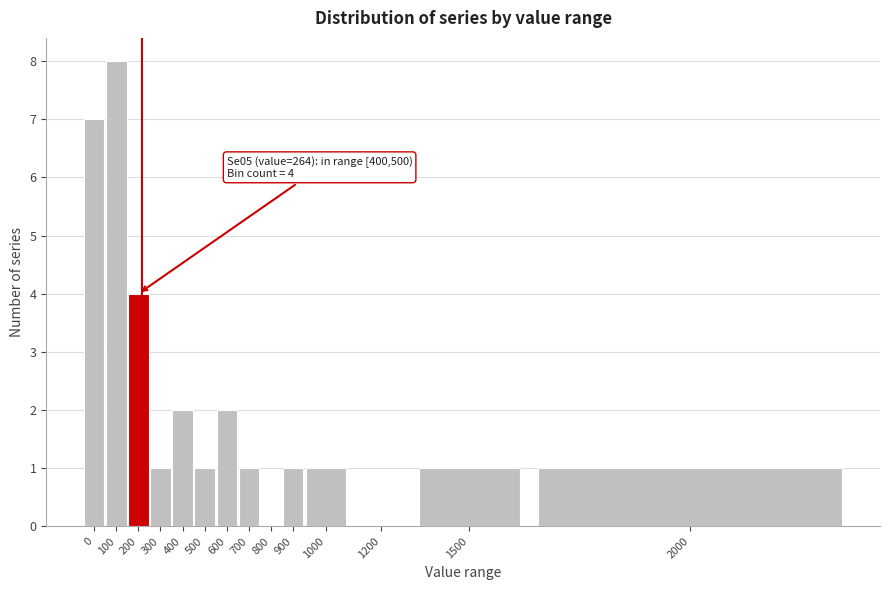

Reading left to right, what are all the values shown in this chart?

0=7	100=8	200=4	300=1	400=2	500=1	600=2	700=1	800=0	900=1	1000=1	1200=0	1500=1	2000=1